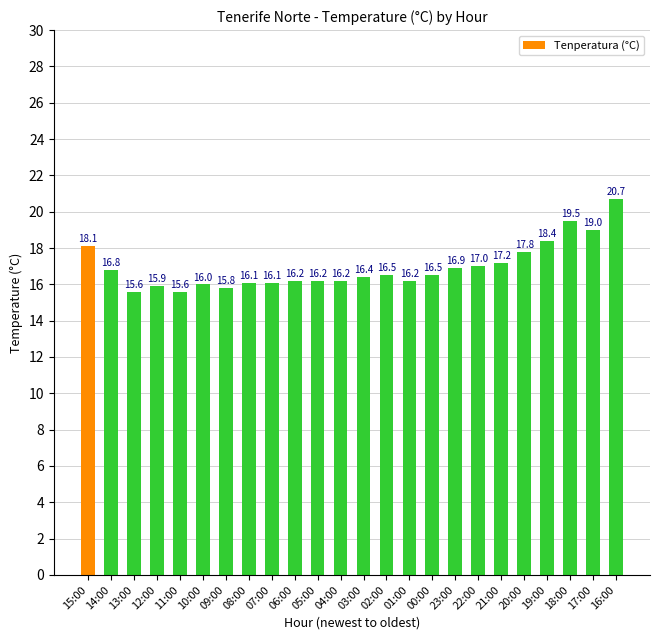

Reading left to right, what are all the values shown in this chart?

15:00=18.1	14:00=16.8	13:00=15.6	12:00=15.9	11:00=15.6	10:00=16.0	09:00=15.8	08:00=16.1	07:00=16.1	06:00=16.2	05:00=16.2	04:00=16.2	03:00=16.4	02:00=16.5	01:00=16.2	00:00=16.5	23:00=16.9	22:00=17.0	21:00=17.2	20:00=17.8	19:00=18.4	18:00=19.5	17:00=19.0	16:00=20.7